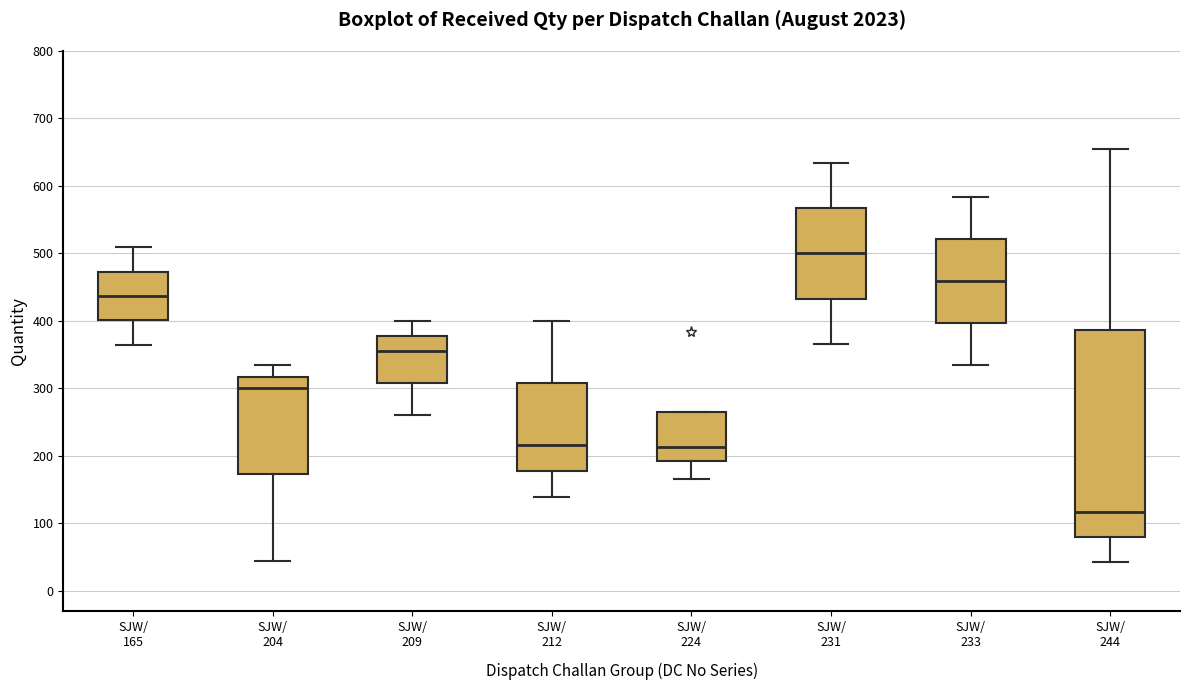

Where does the lower whisker of the box for SJW/ 165 end on the y-axis? The values are not printed on the chart, so give them approximately, as read against the axis.

370